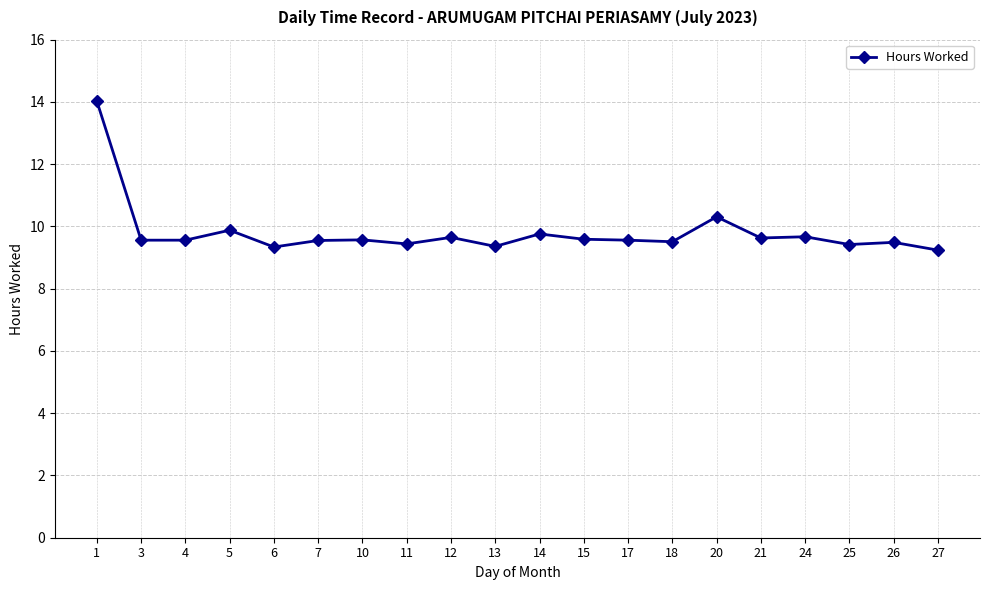

What is the change in value from 21 to 26?

-0.1